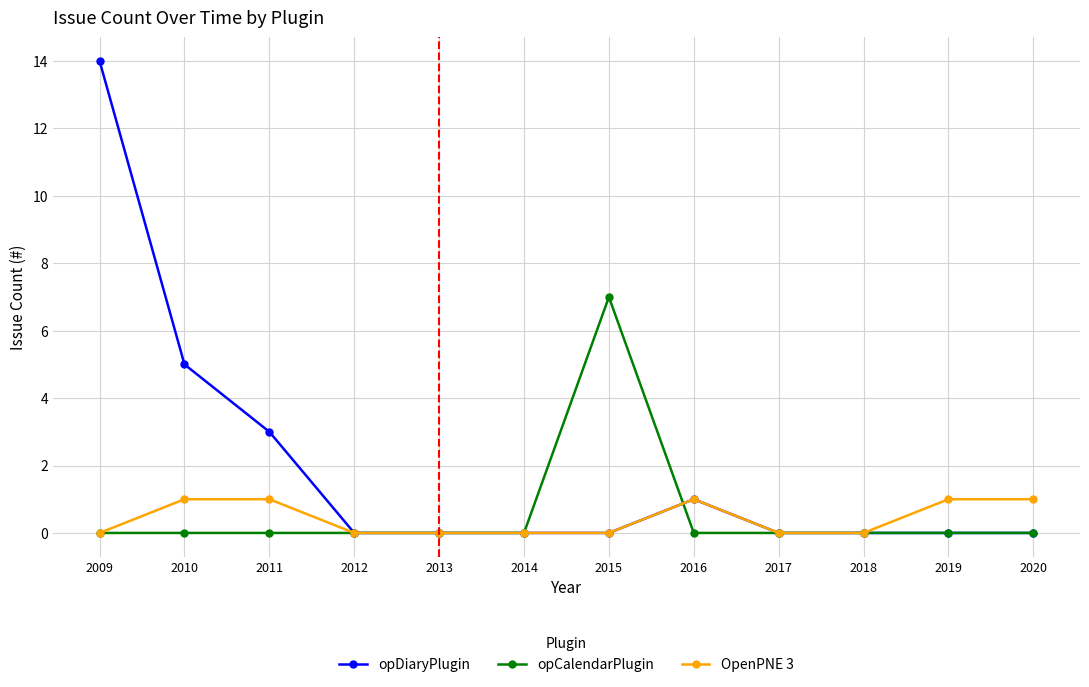

Rank the series by their maximum value, from highest to lowest.

opDiaryPlugin, opCalendarPlugin, OpenPNE 3